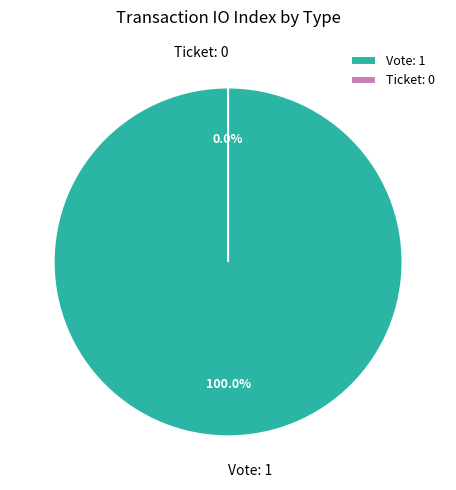

To the nearest percent, what is the average slice percentage?

50%